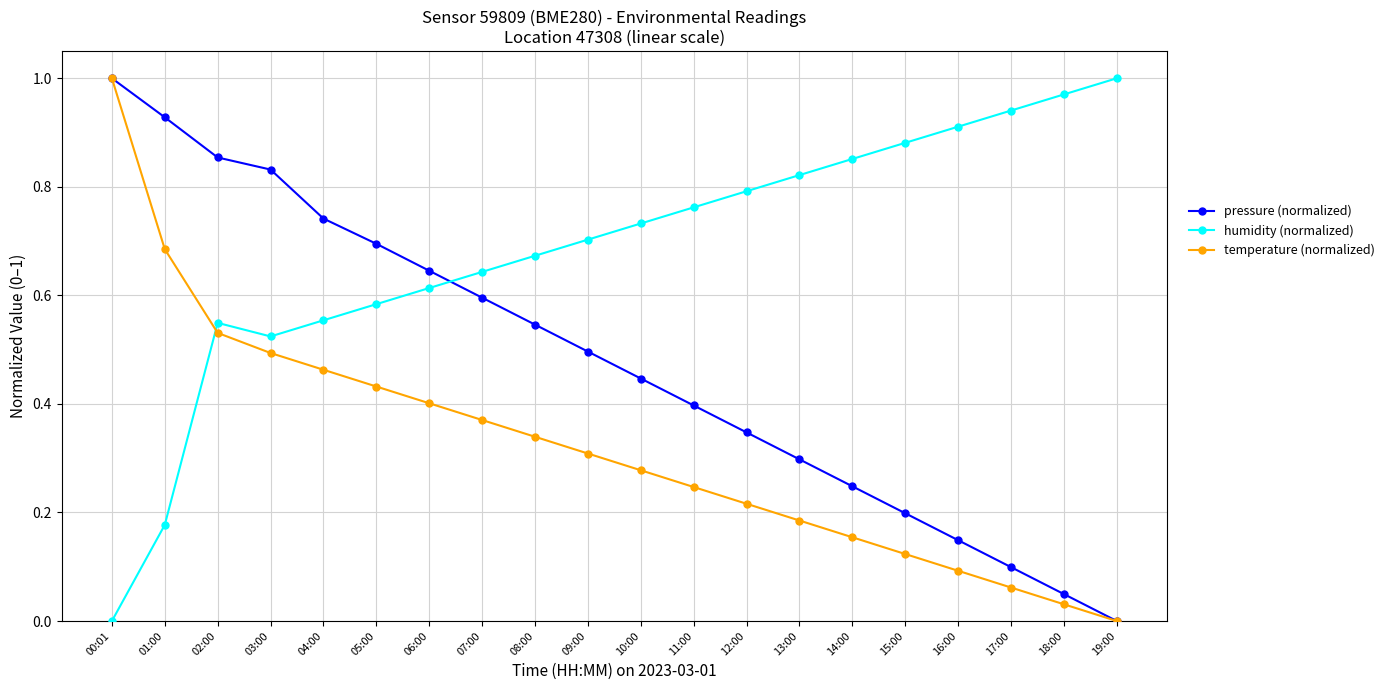

List the labels in order of temperature (normalized) value, largest first.

00:01, 01:00, 02:00, 03:00, 04:00, 05:00, 06:00, 07:00, 08:00, 09:00, 10:00, 11:00, 12:00, 13:00, 14:00, 15:00, 16:00, 17:00, 18:00, 19:00